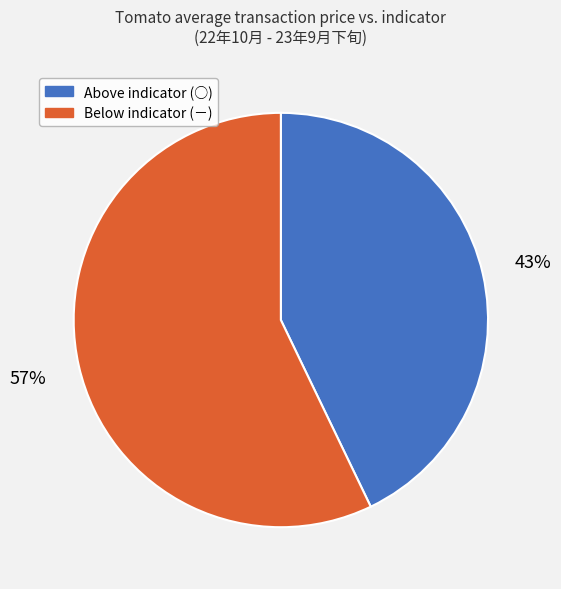

Count the number of slices in the pie.

2